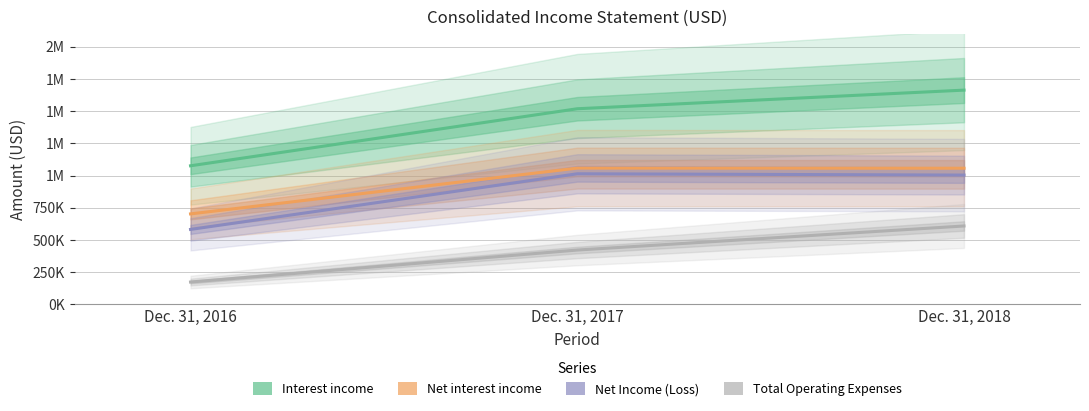

What is the lowest value of the Net Income (Loss) series?

582716